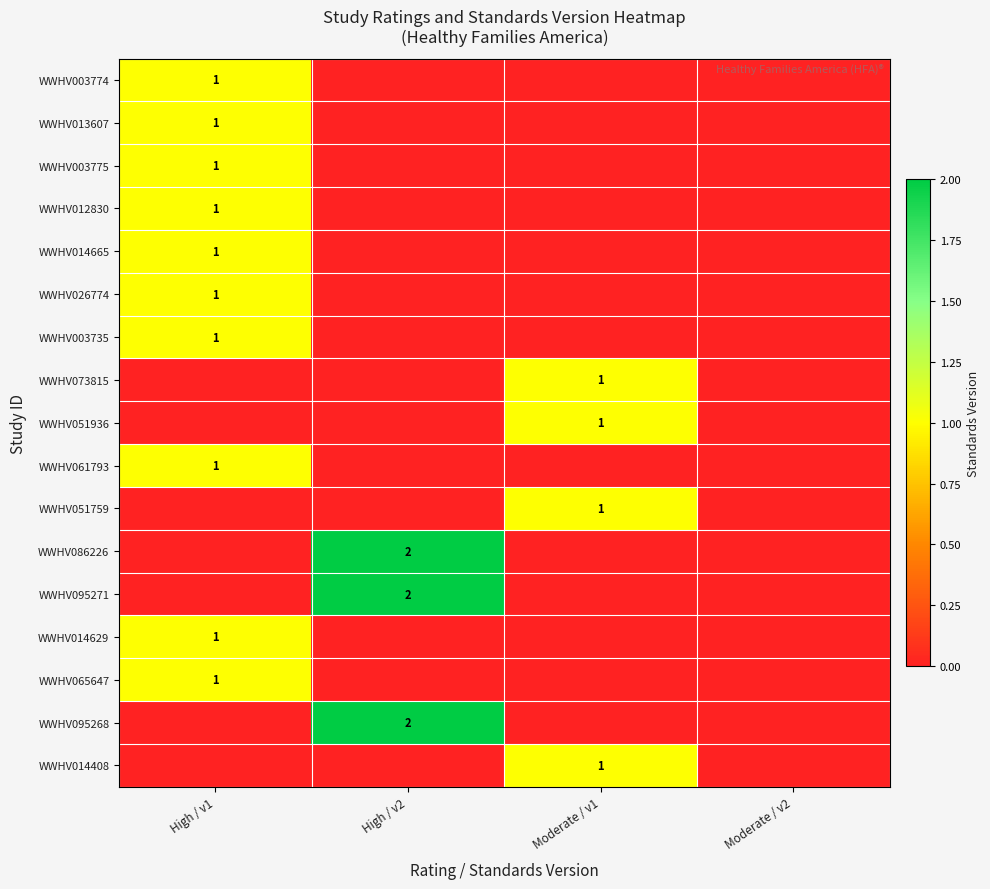

Which has a higher value, High / v1 or Moderate / v1?

High / v1